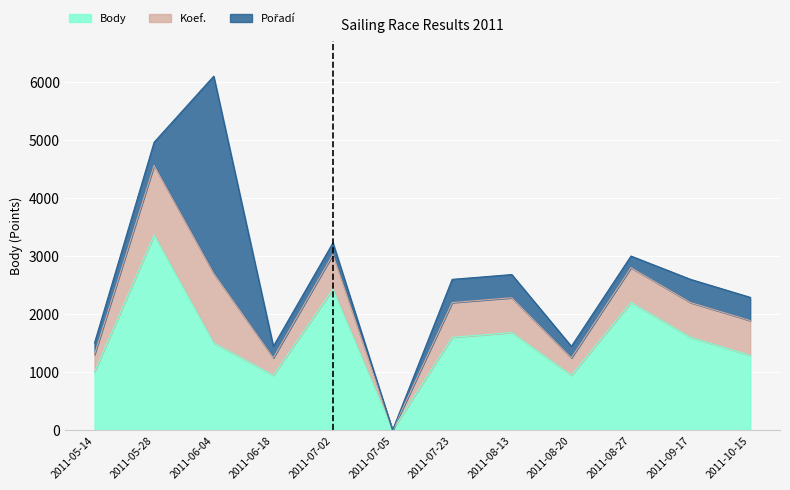

What is the difference between the second highest and second lowest values in the Body series?

1484